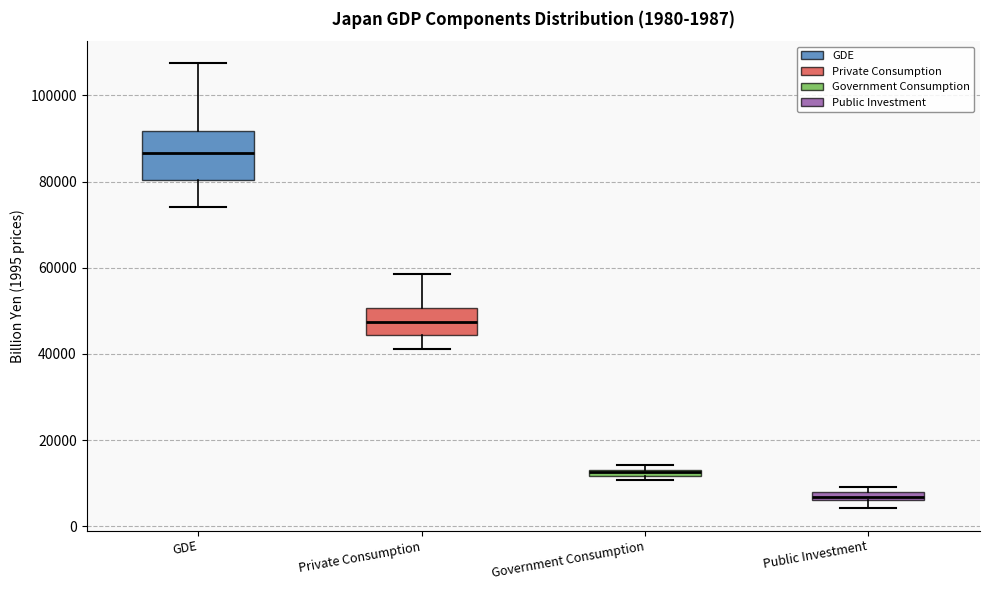

Which box's median line is the highest?

GDE